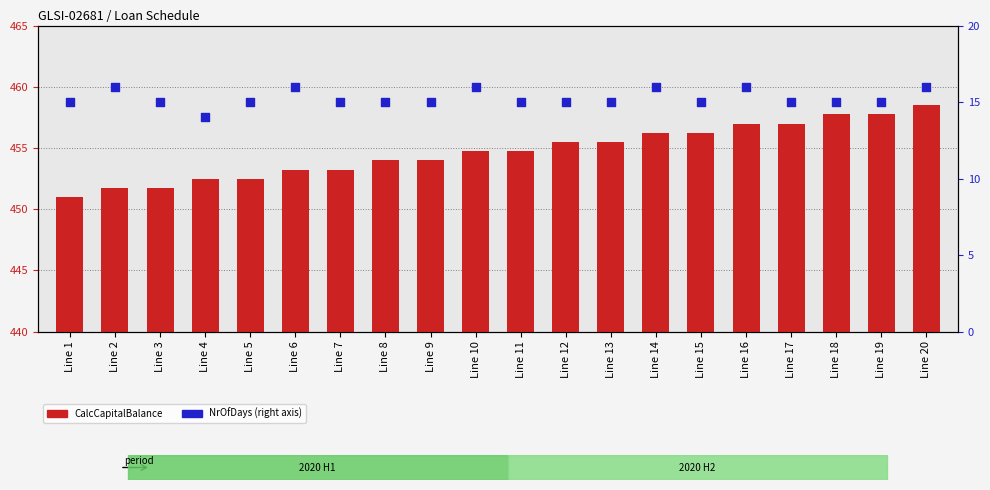

Is the value of CalcCapitalBalance at Line 17 greater than the value of NrOfDays at Line 16?

Yes